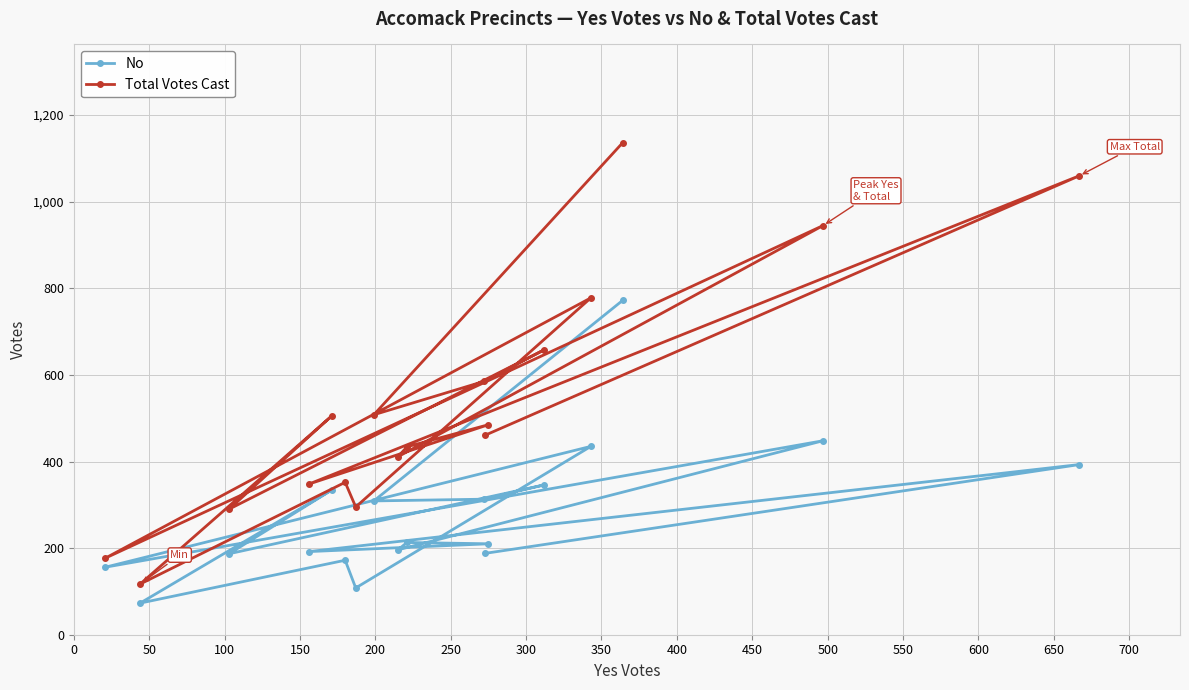

What is the difference between the second highest and minimum values in the Total Votes Cast series?

943